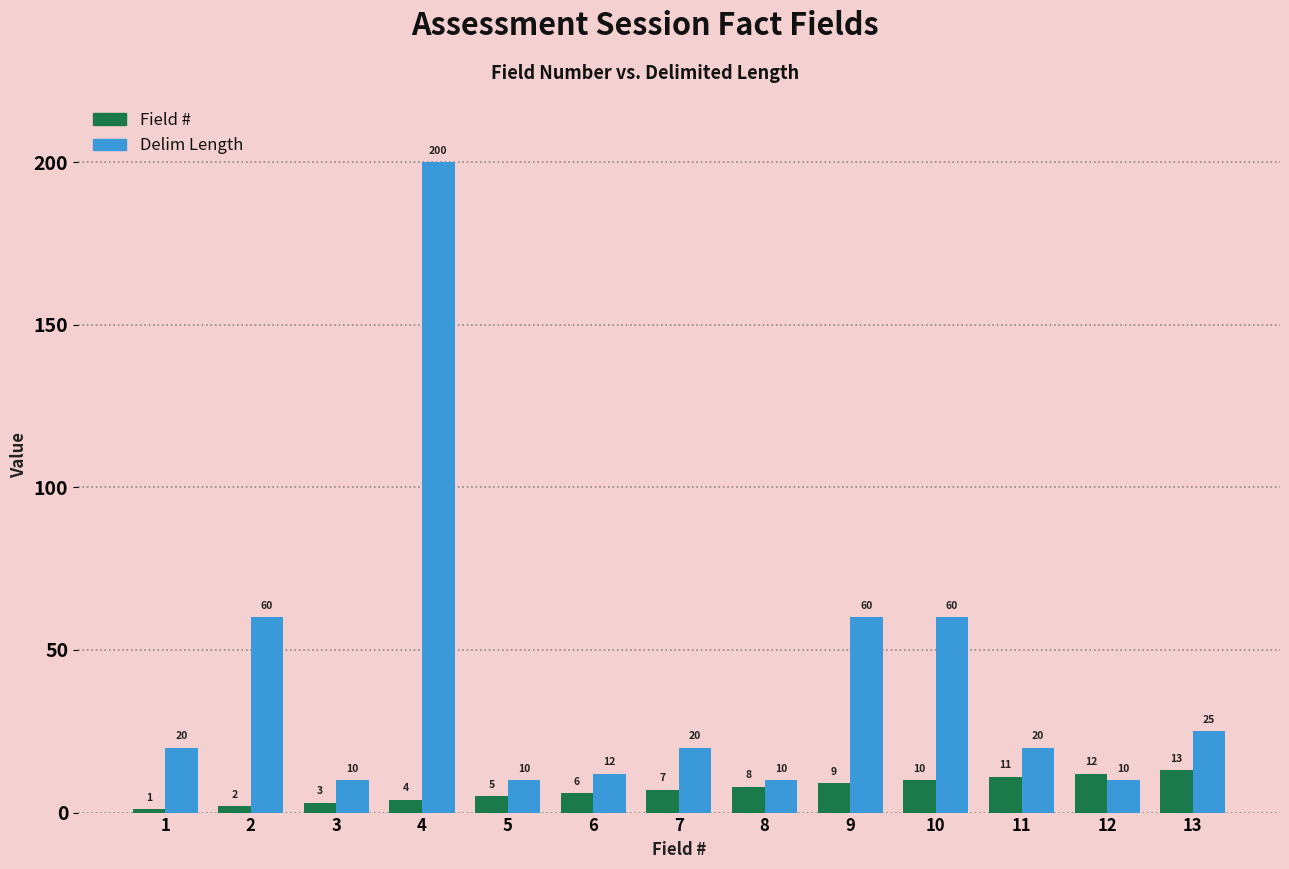

Which category has the lowest value across all series?

1